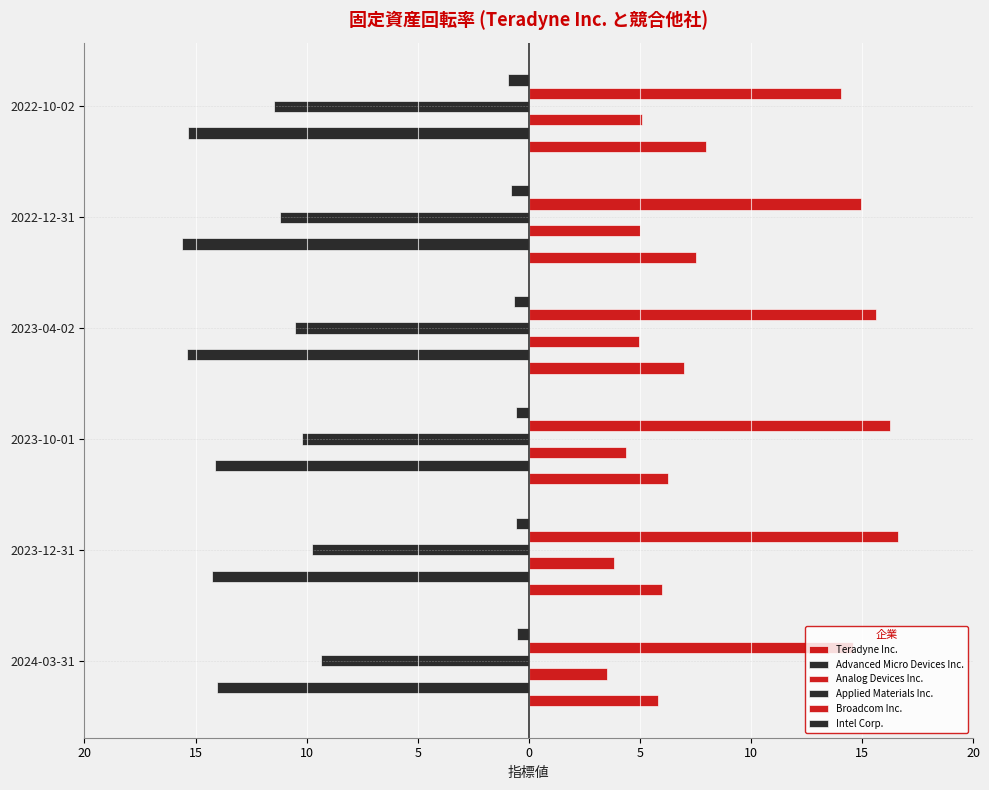

How many groups of bars are there?

6